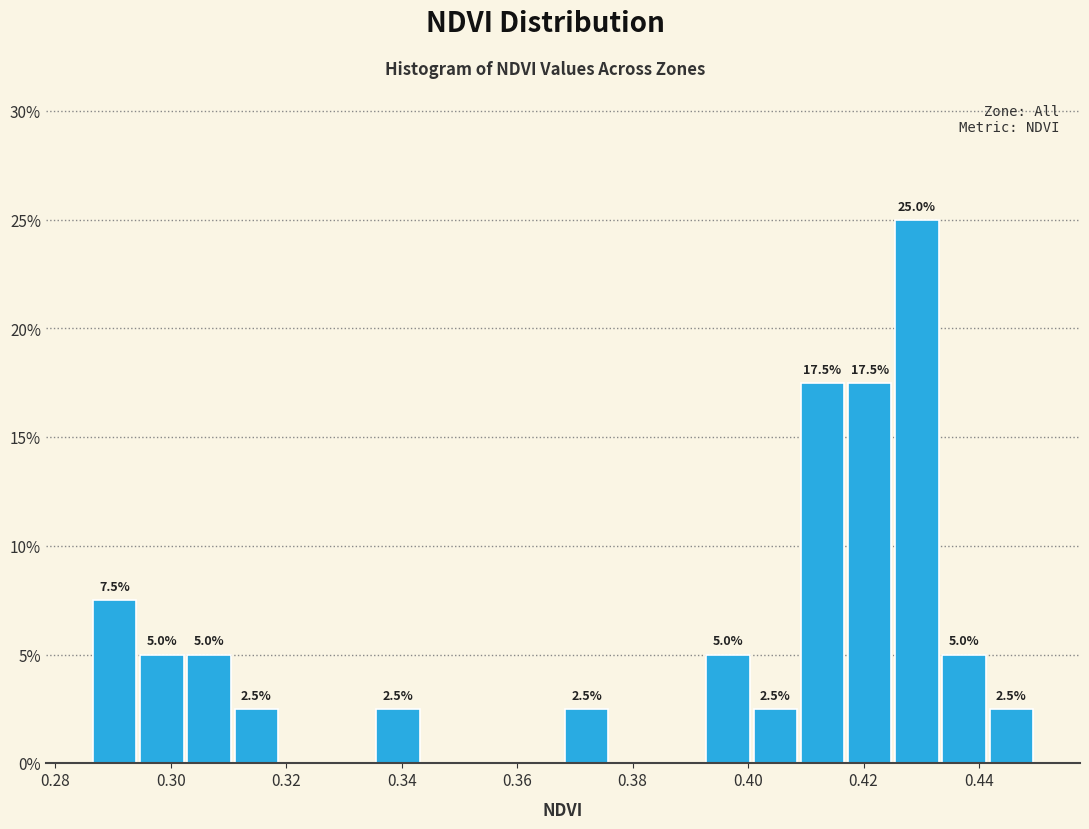

Over which range of the x-axis is the bar tallest?

0.426 to 0.434